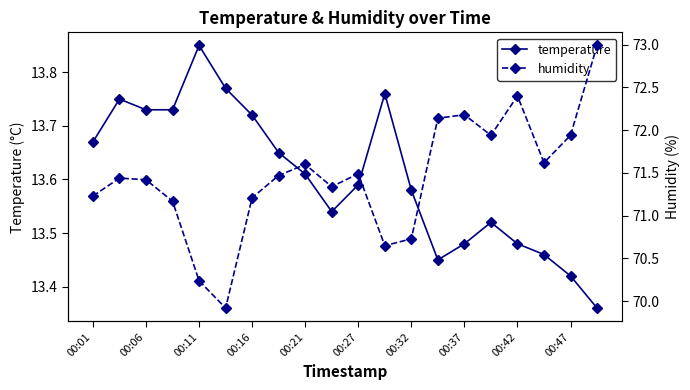

In humidity, how many points are higher than both neighbors (excluding endpoints)?

5